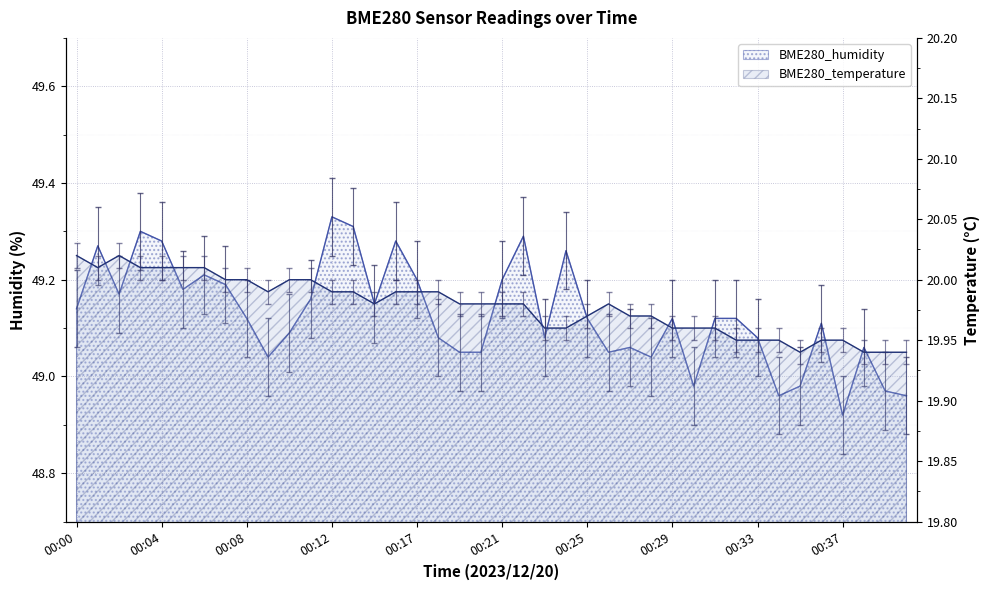

What is the minimum value shown in the chart?

19.9